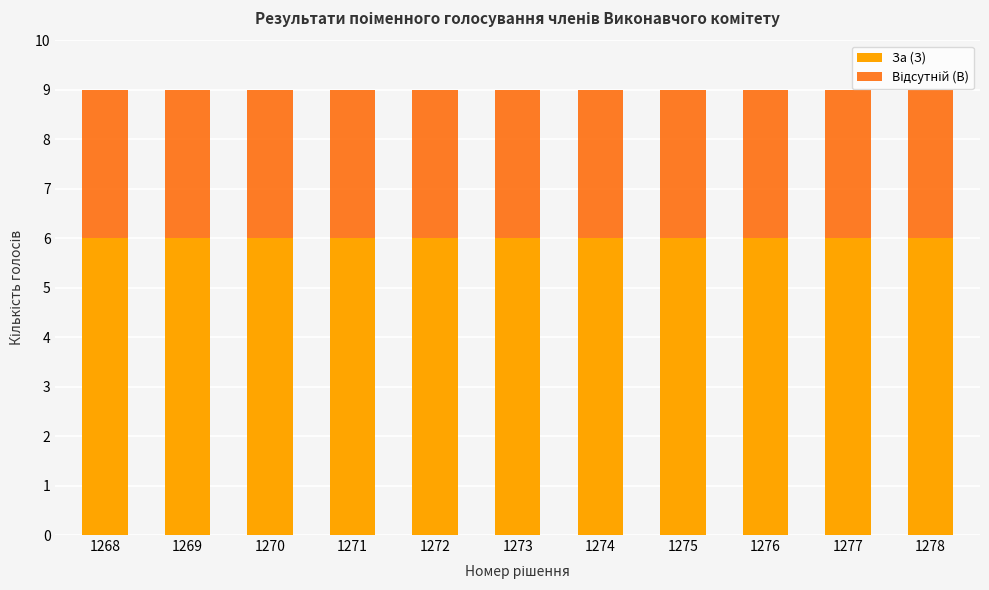

What is the minimum value for За (З)?

6